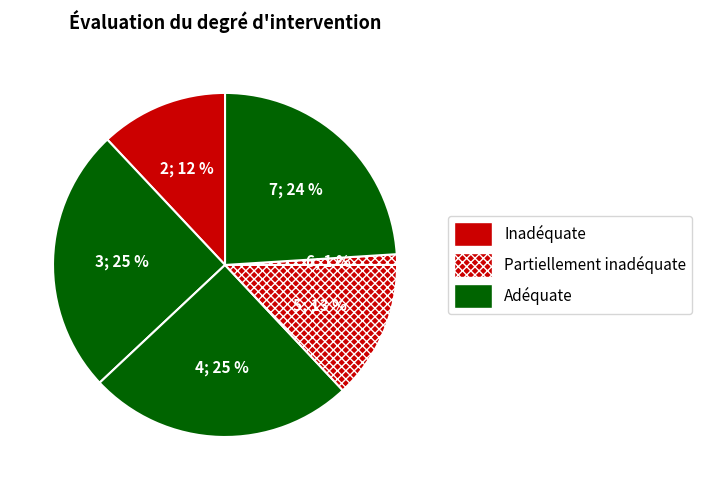

To the nearest percent, what is the difference between the largest and smallest slice percentages?

25%